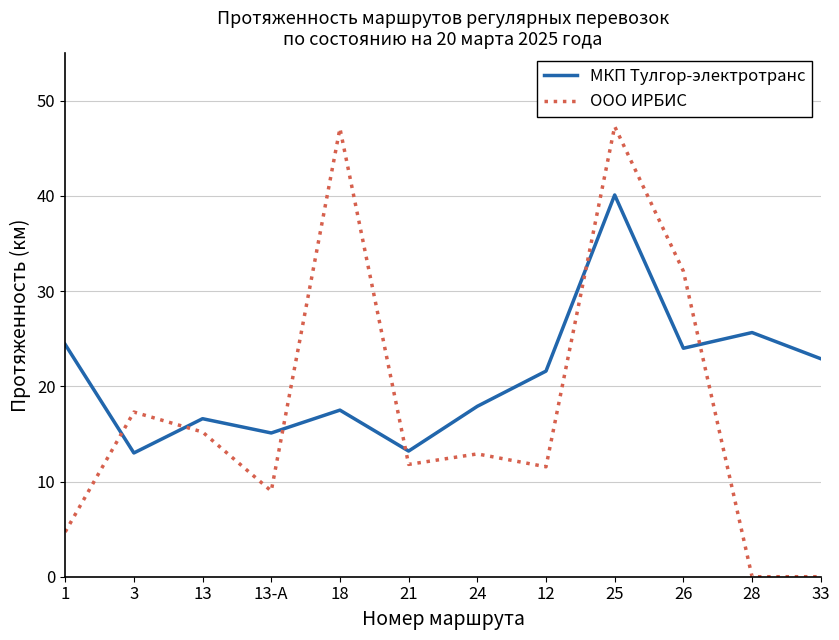

True or false: МКП Тулгор-электротранс has a value of 11.6 at 1.

False